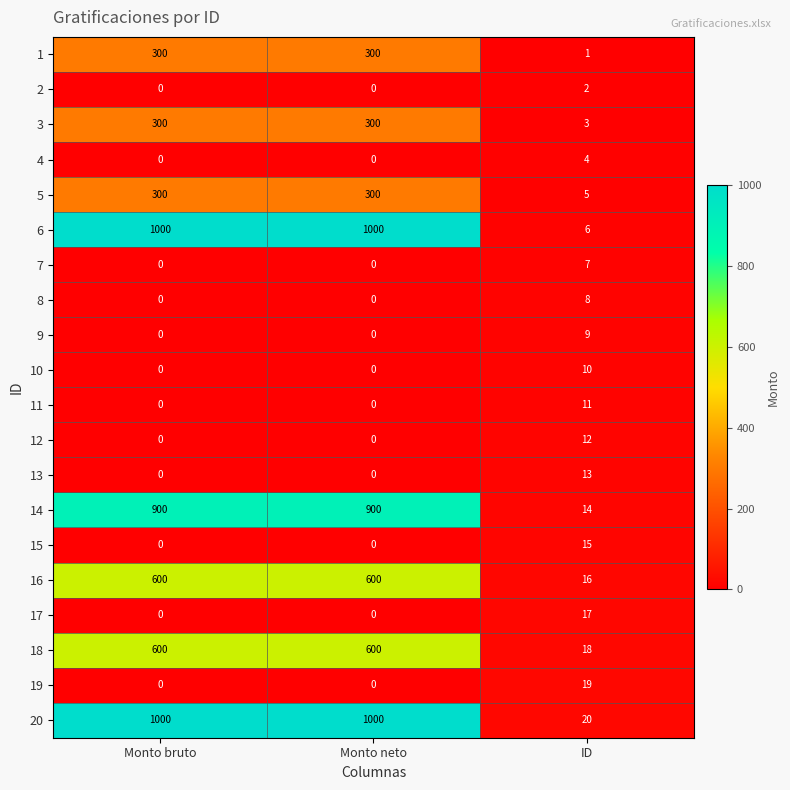

The 9 series shows 12 at ID. True or false?

False